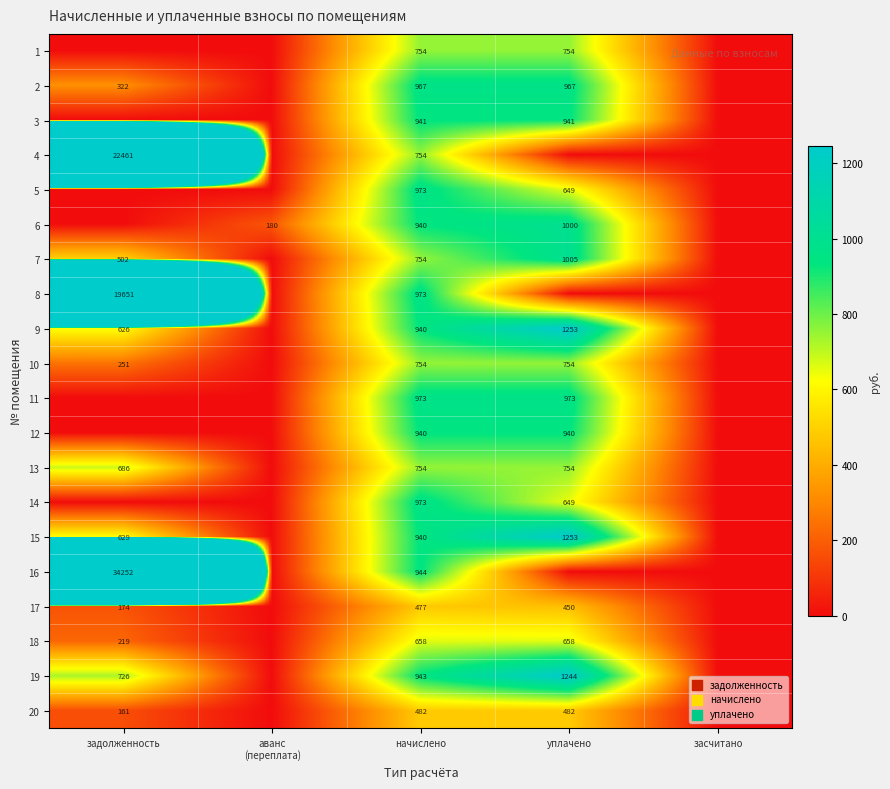

What is the total value across all series at начислено?

16834